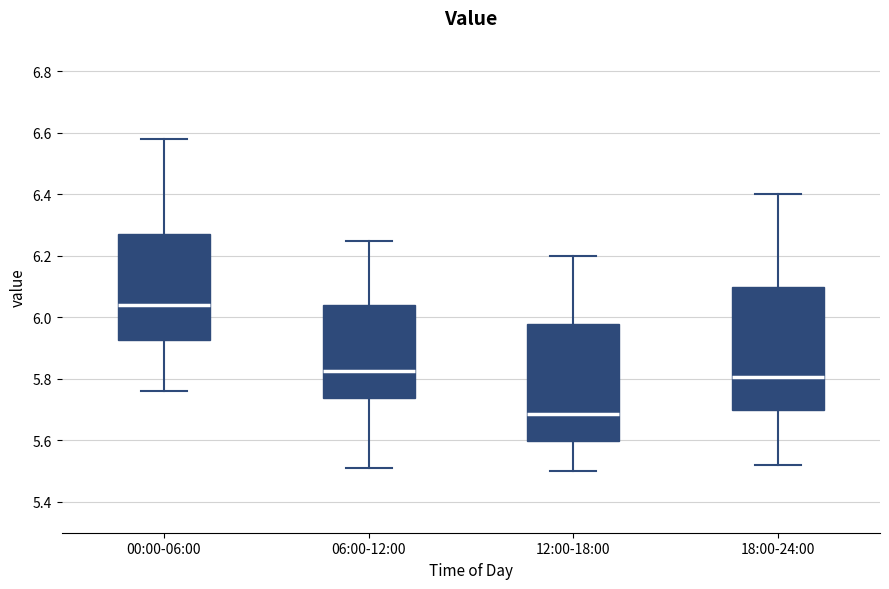

Comparing the boxes themselves (not the whiskers), which one is the tallest?

18:00-24:00